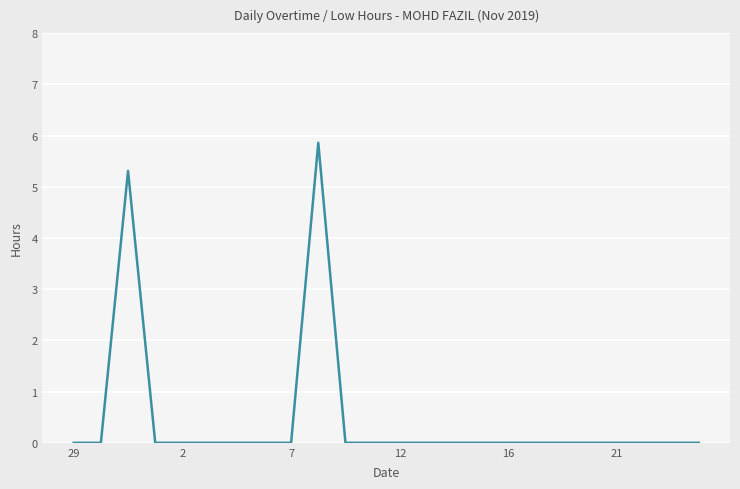

What is the sum of all values?

11.2